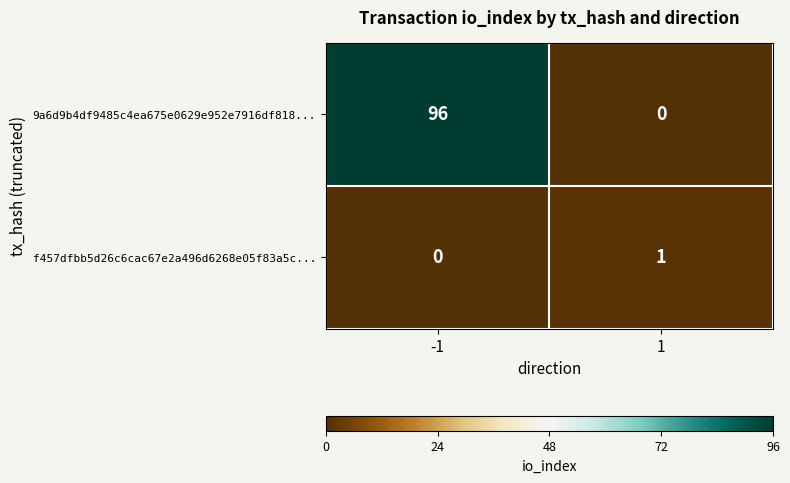

At how many categories does at least one series exceed 51?

1